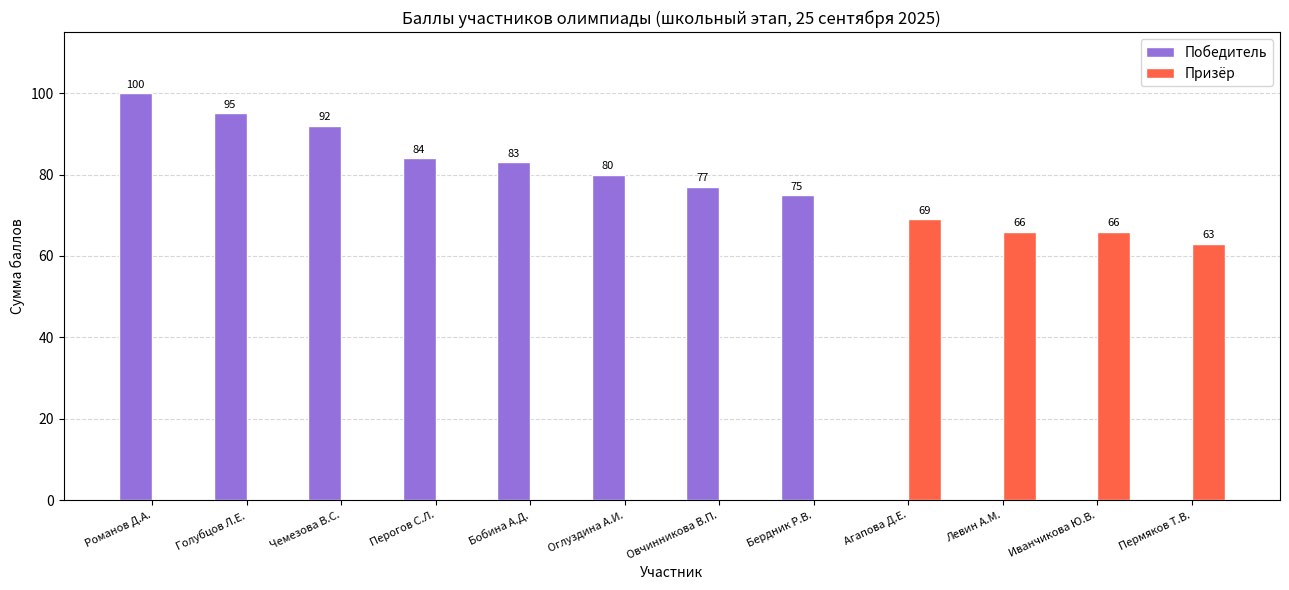

Which series has the widest spread of values?

Победитель